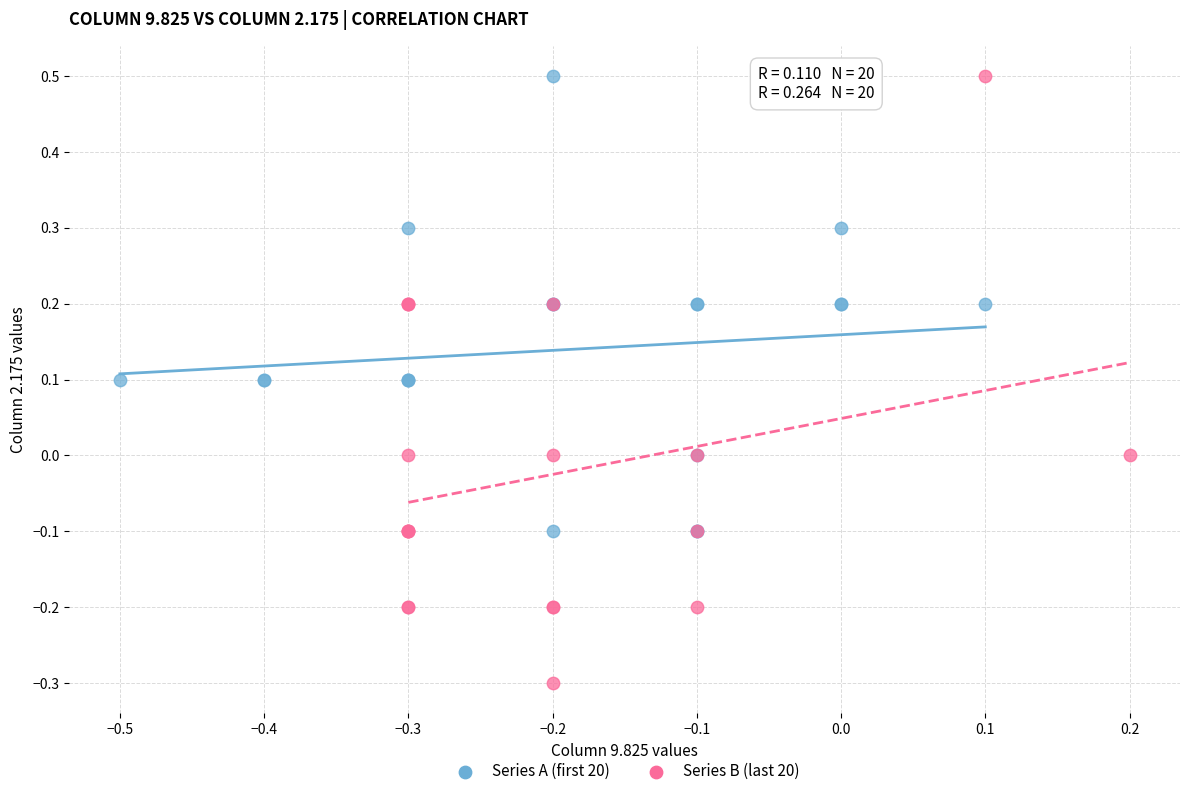

What are all the series names shown in the legend?

Series A (first 20), Series B (last 20)